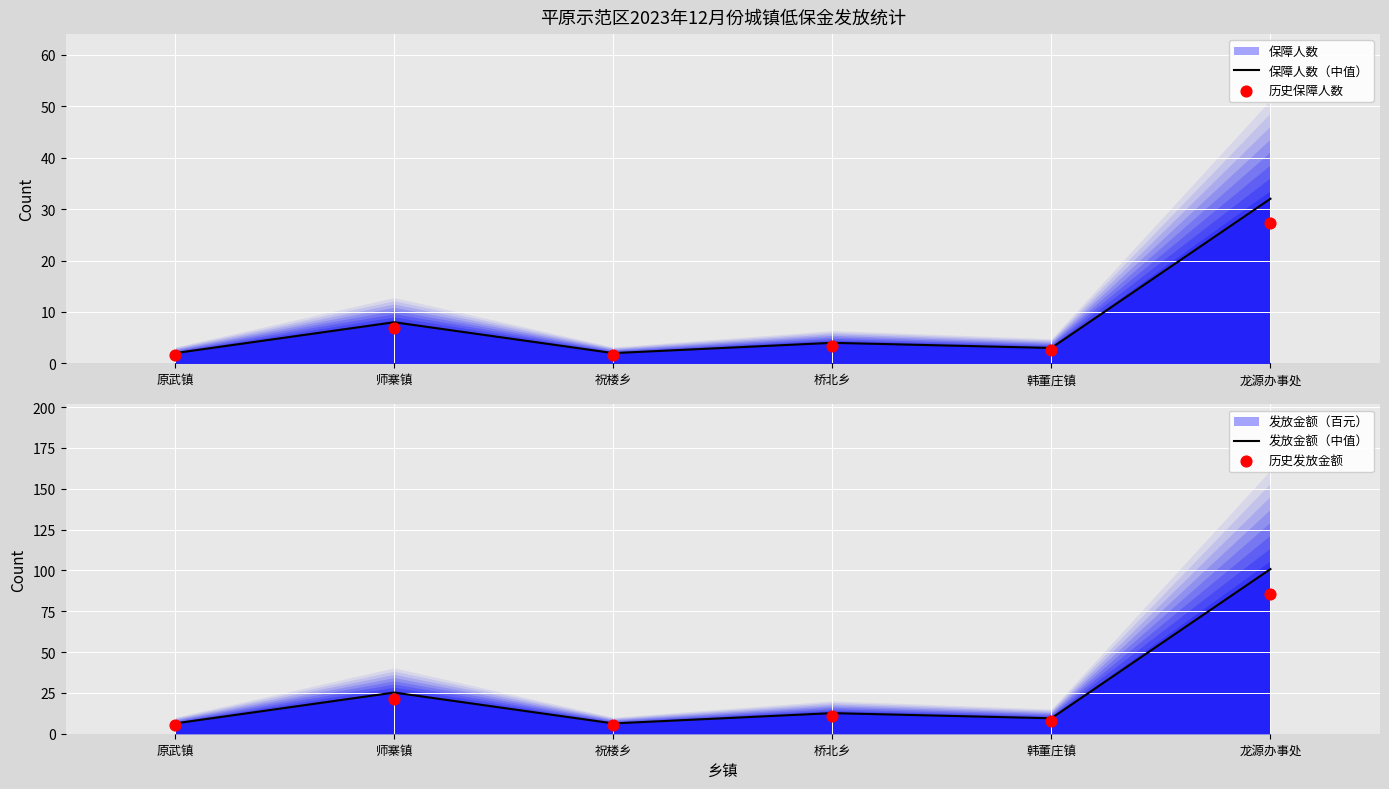

At how many categories does at least one series exceed 6?

6